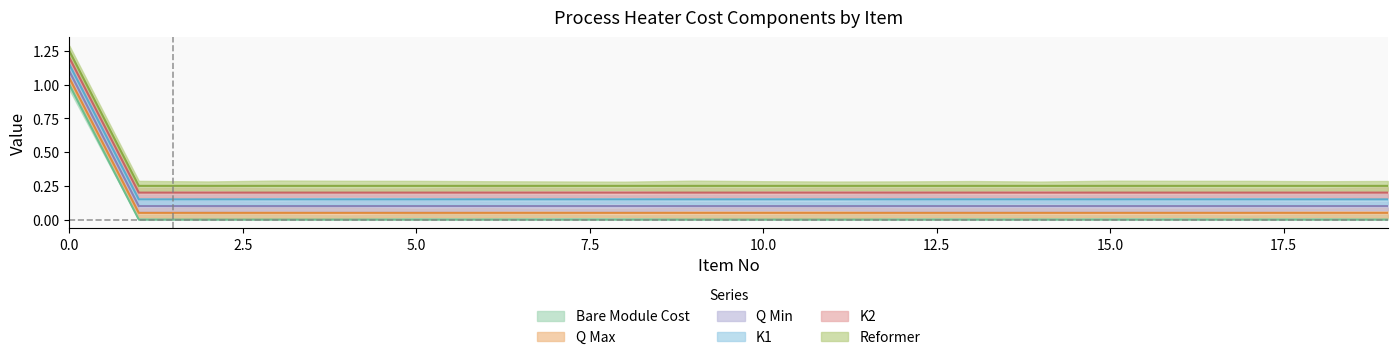

What is the approximate value of Q Min at 10?

0.2